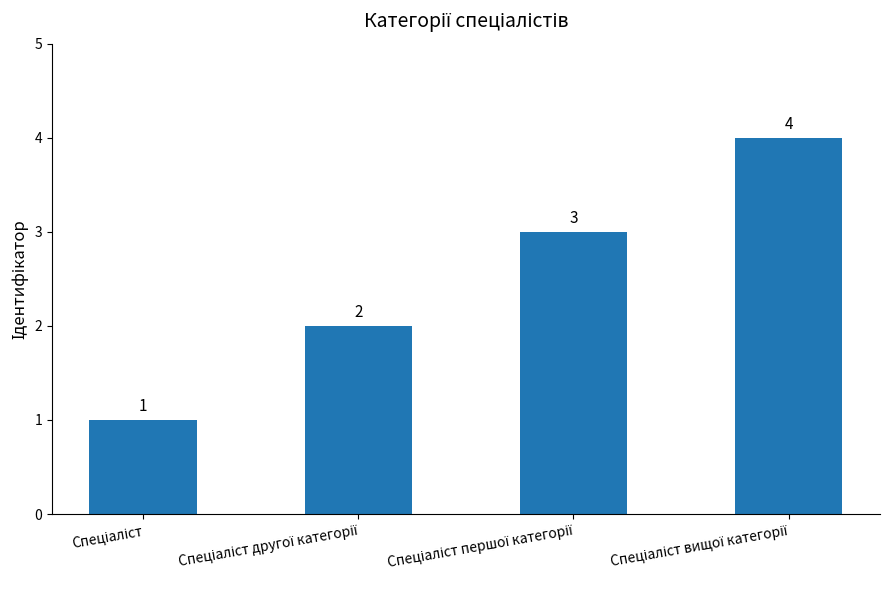

What is the maximum value shown in the chart?

4